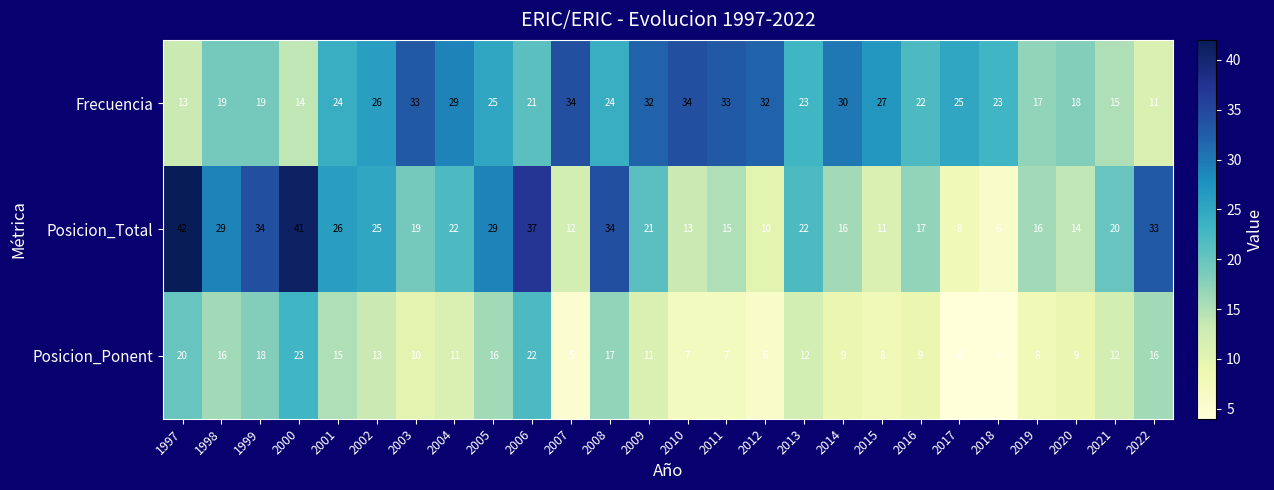

List the series in order of their overall mean, highest first.

Frecuencia, Posicion_Total, Posicion_Ponent